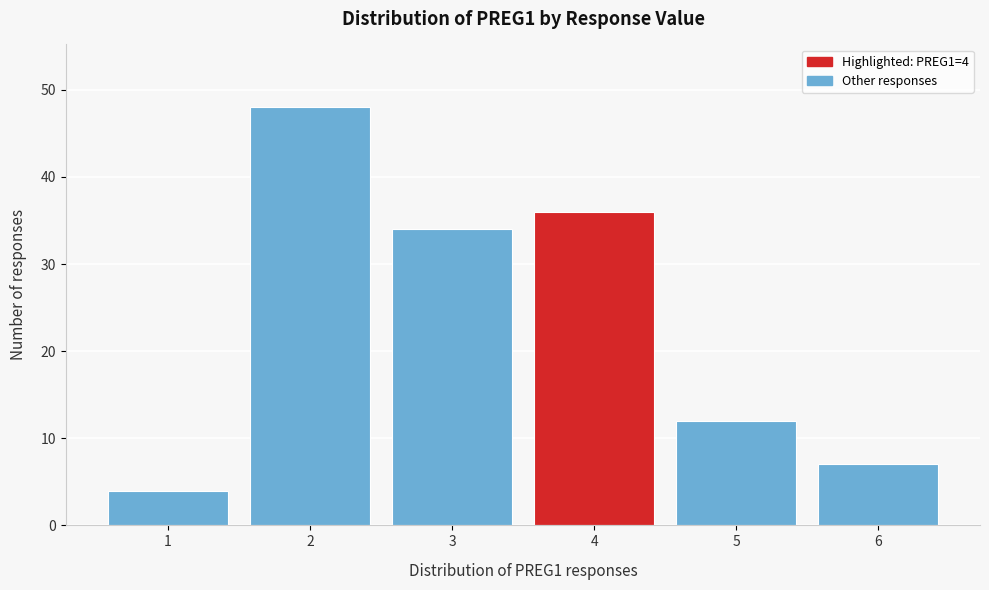

Reading left to right, list all the values displayed in this chart.

1=4	2=48	3=34	4=36	5=12	6=7